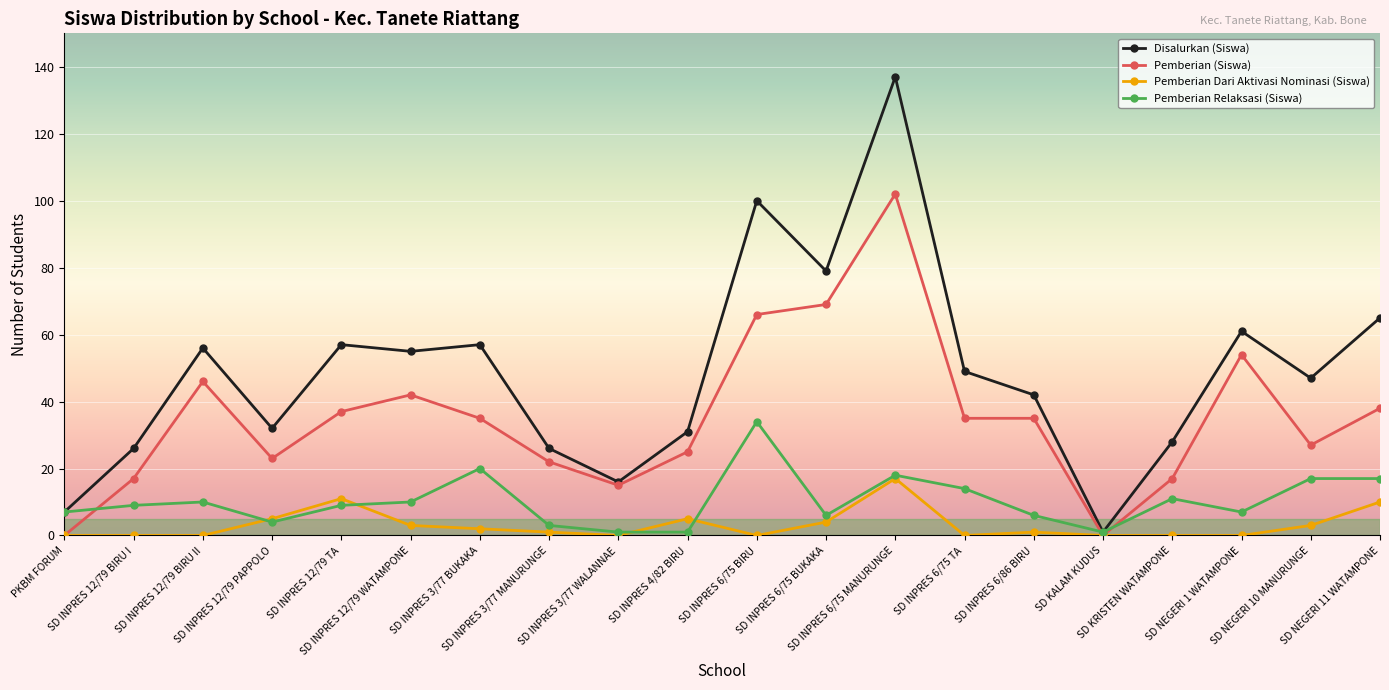

List the series in order of their peak value, lowest first.

Pemberian Dari Aktivasi Nominasi (Siswa), Pemberian Relaksasi (Siswa), Pemberian (Siswa), Disalurkan (Siswa)